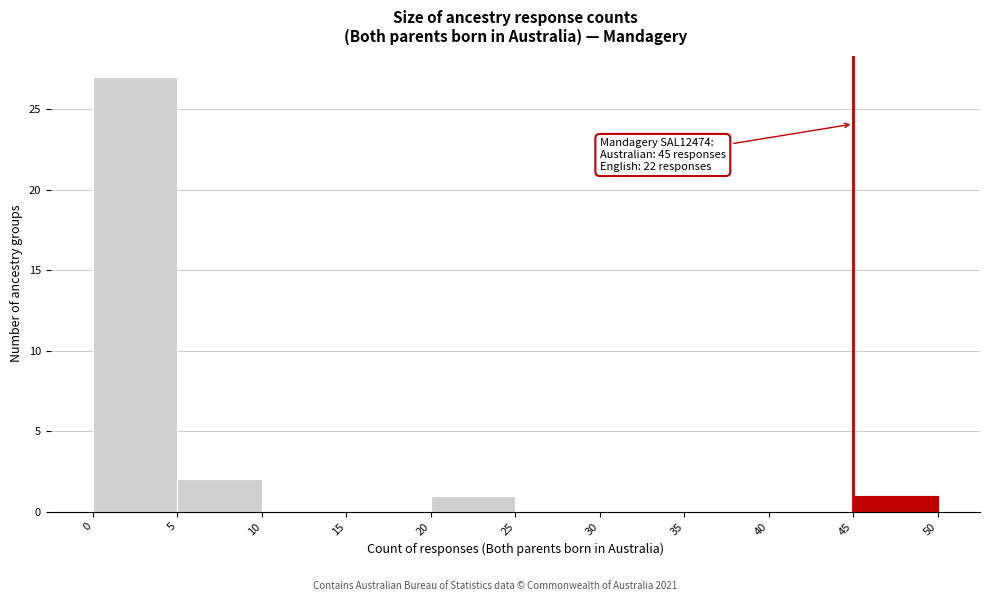

Over which range of the x-axis is the bar tallest?

0 to 5